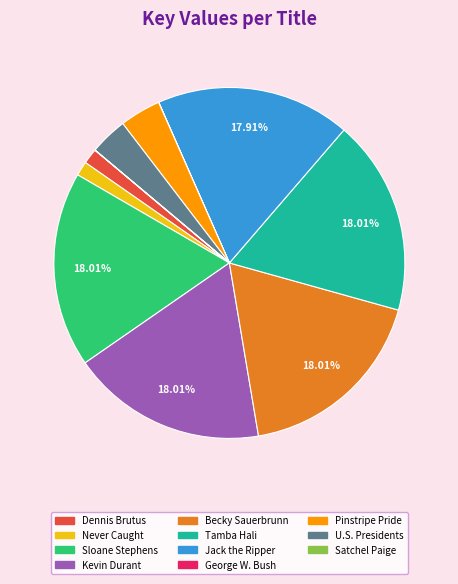

The Pinstripe Pride slice represents 4% of the pie. True or false?

True